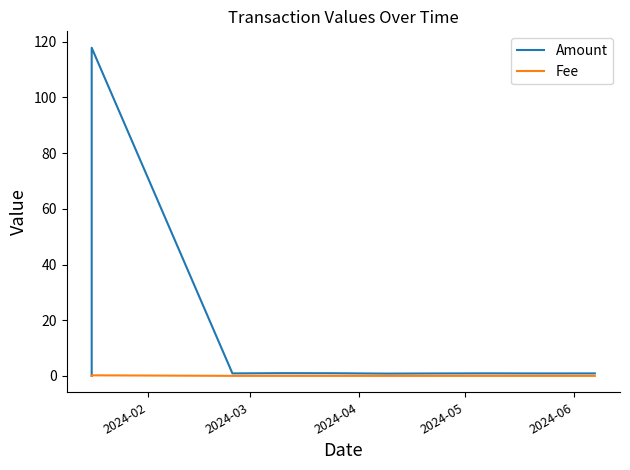

Which series has the widest spread of values?

Amount